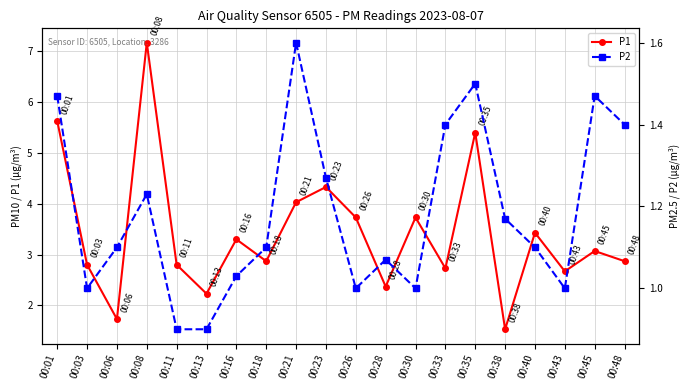

True or false: P1 has a value of 1.4 at 00:40.

False